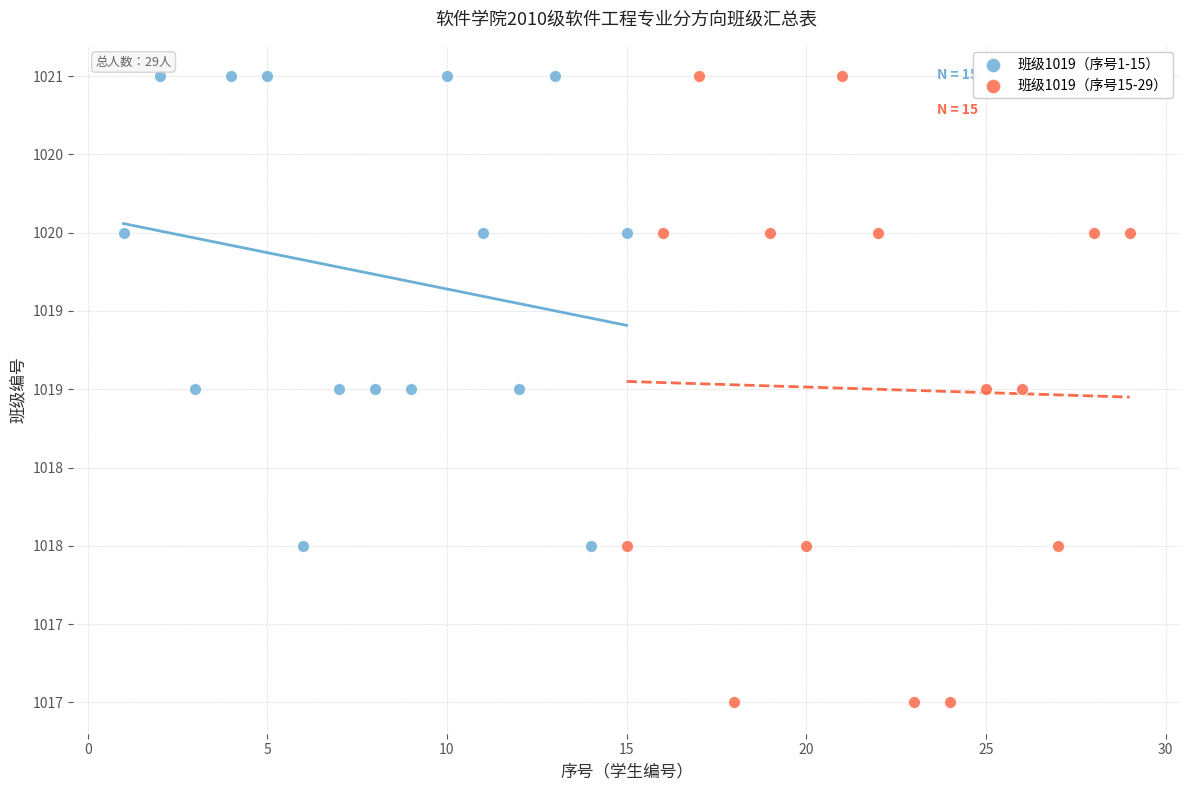

Which series contains the lowest Y value?

班级1019（序号15-29）